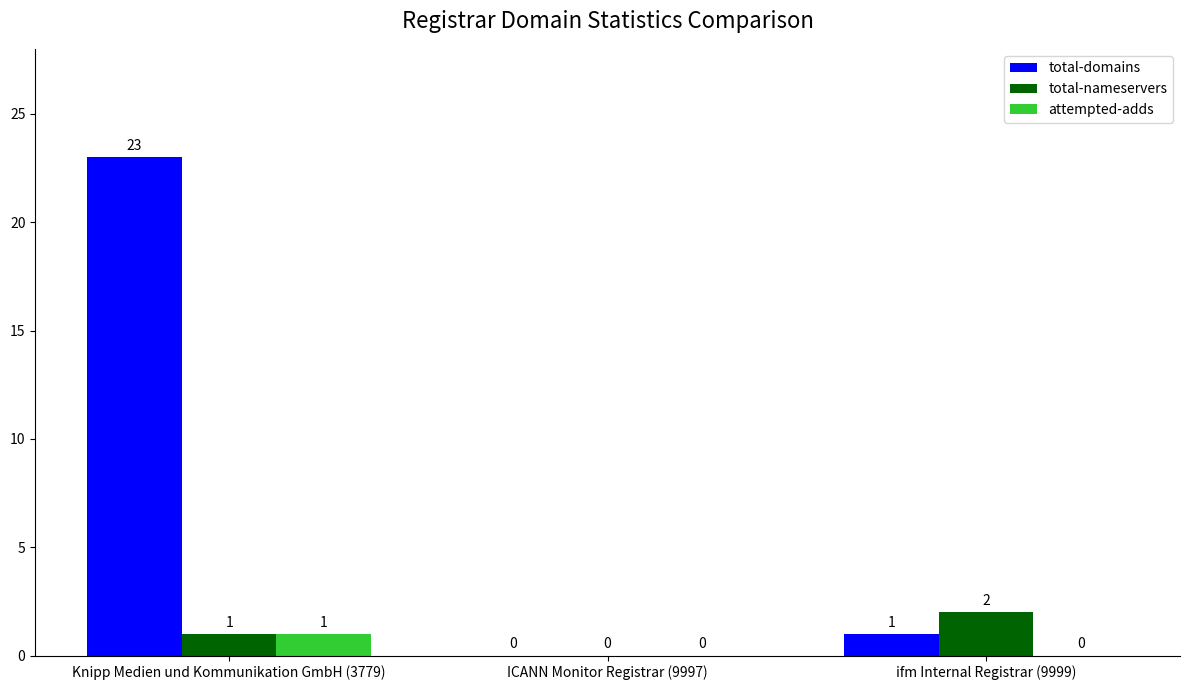

How many data points does each series have?

3